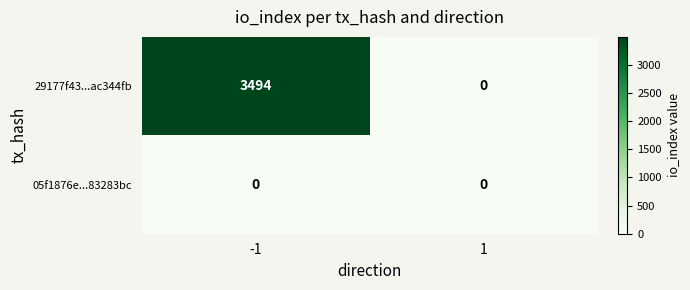

What is the spread (max minus min) of values at -1?

3494